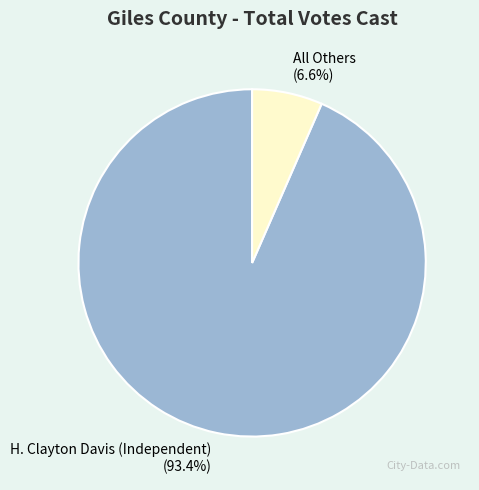

Rank the categories by value from lowest to highest.

All Others, H. Clayton Davis (Independent)